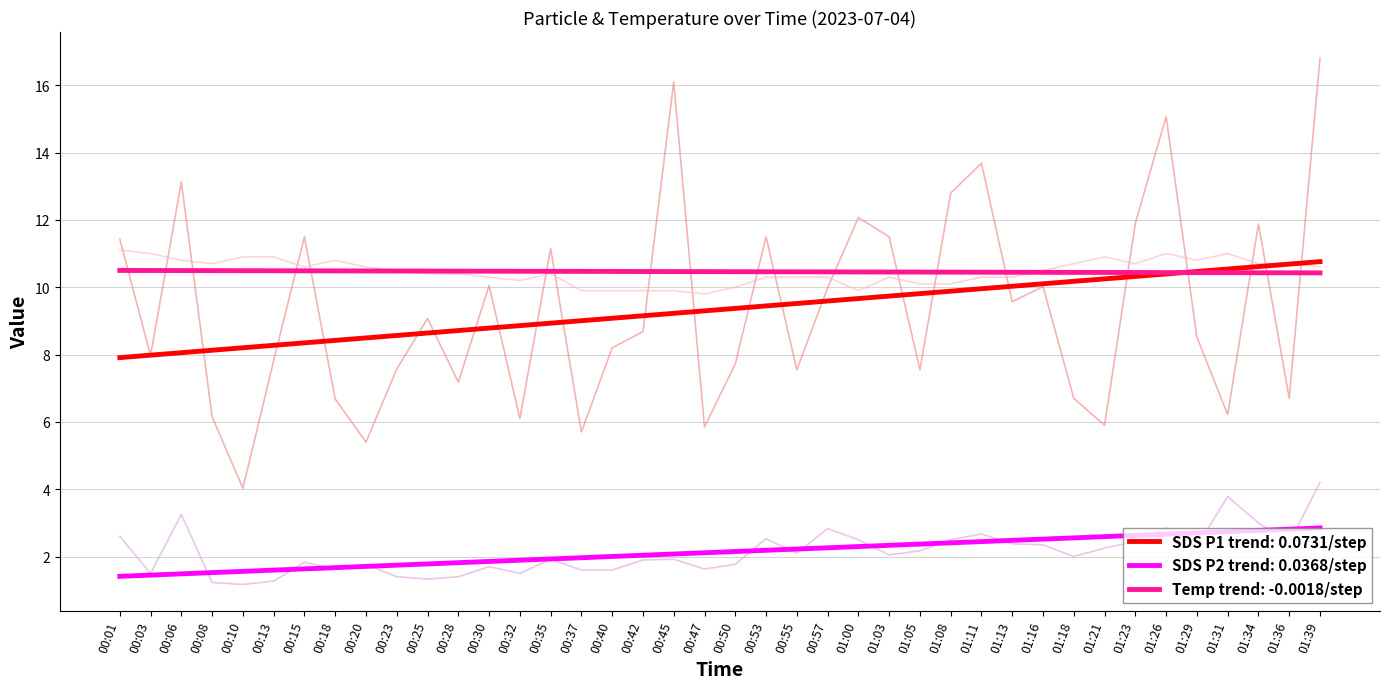

Which label corresponds to the largest value in the chart?

01:39